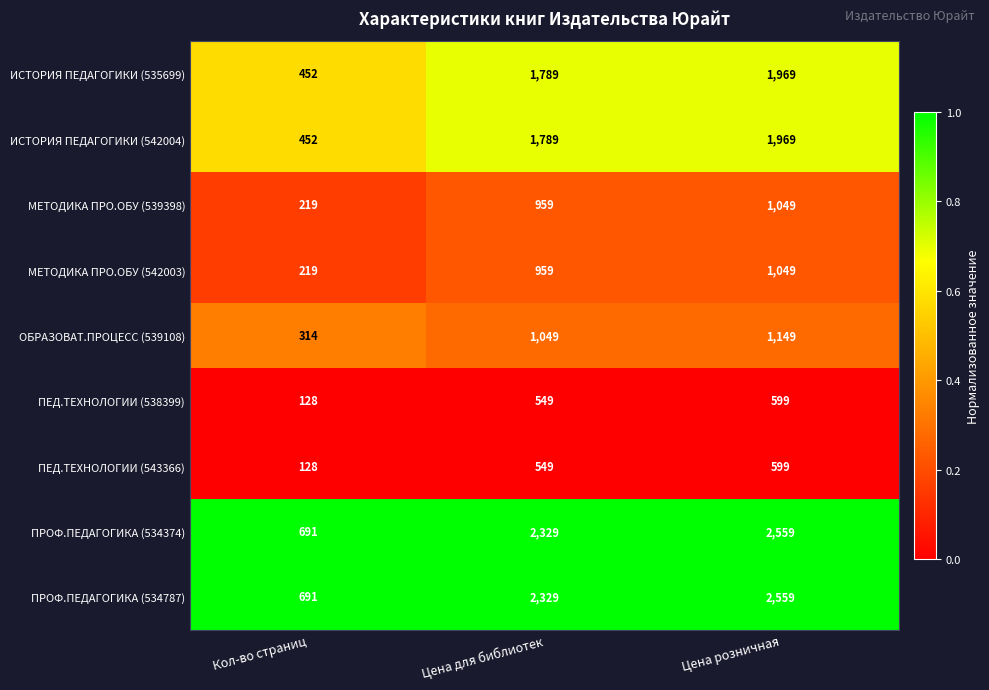

How many data points does each series have?

3